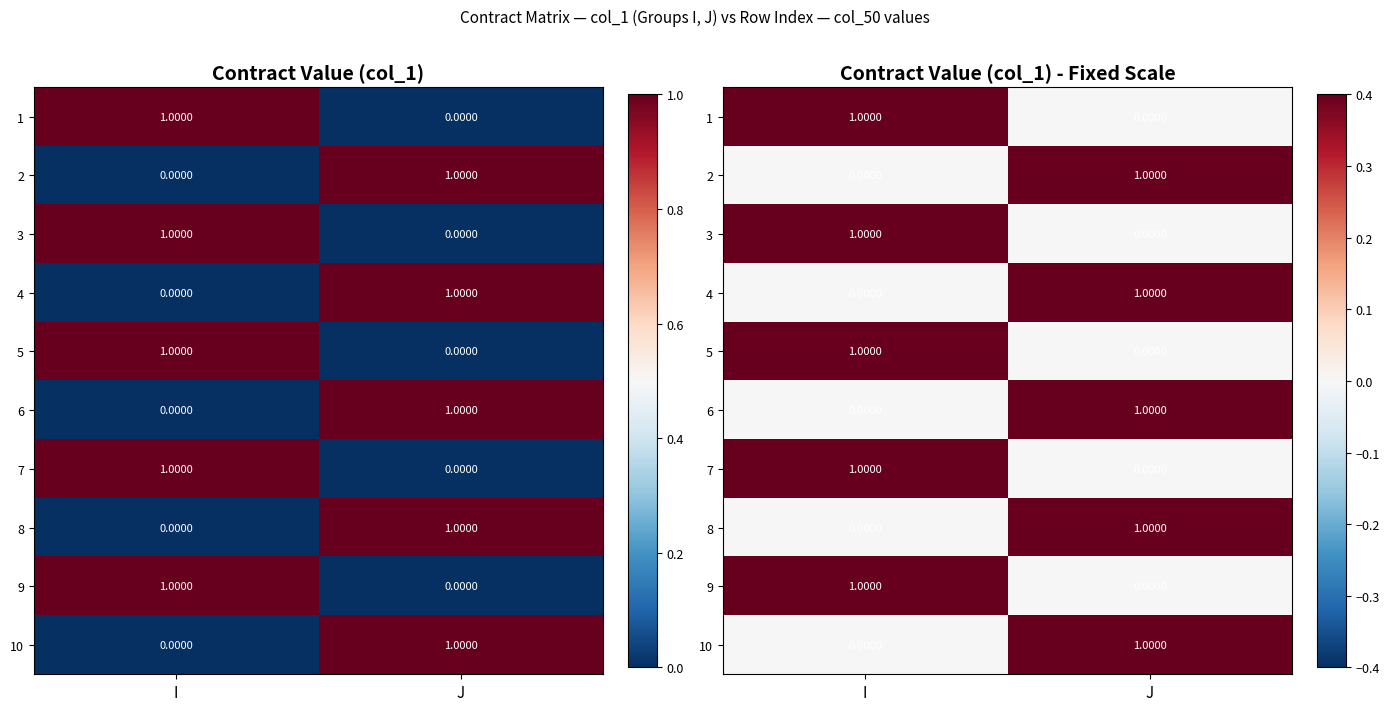

What is the total value across all series at J?

5